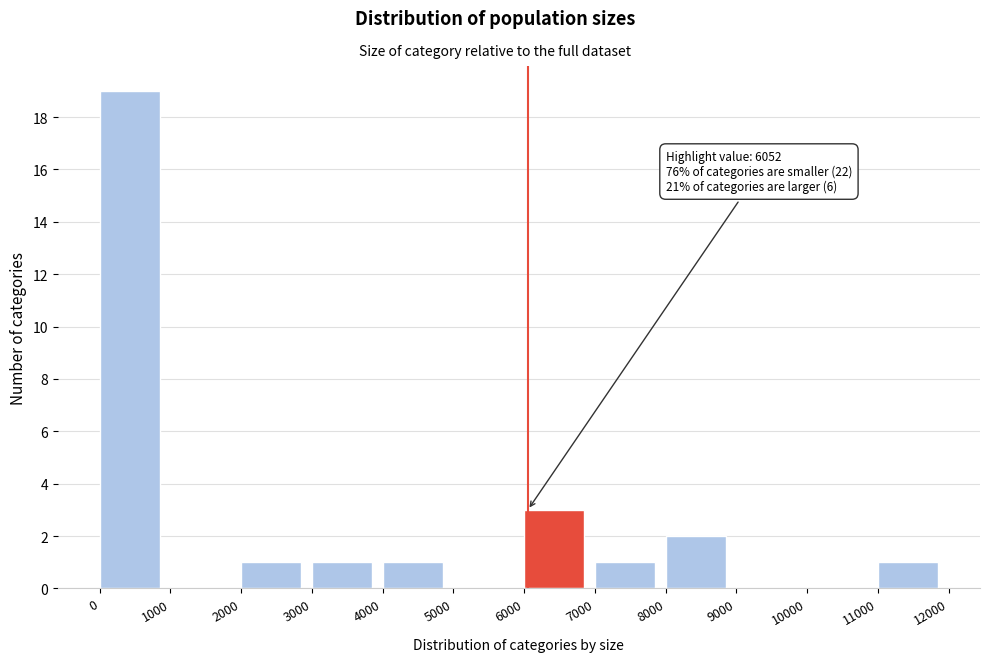

Which range on the x-axis has the tallest bar?

0 to 1000